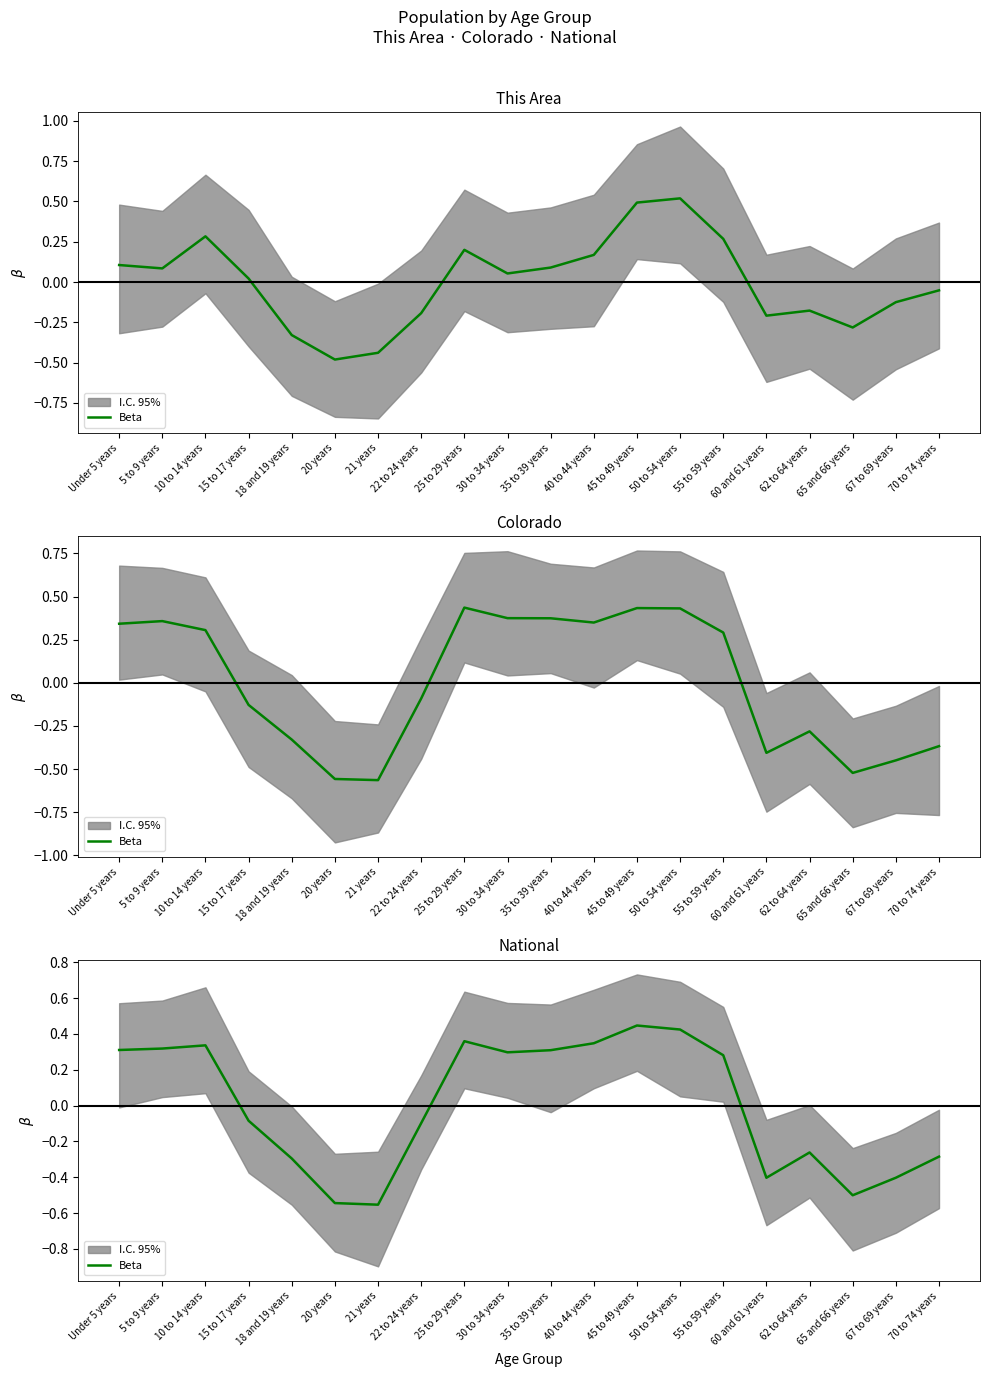

Rank the categories by value from highest to lowest.

45 to 49 years, 50 to 54 years, 25 to 29 years, 40 to 44 years, 10 to 14 years, 5 to 9 years, Under 5 years, 35 to 39 years, 30 to 34 years, 55 to 59 years, 15 to 17 years, 22 to 24 years, 62 to 64 years, 70 to 74 years, 18 and 19 years, 67 to 69 years, 60 and 61 years, 65 and 66 years, 20 years, 21 years